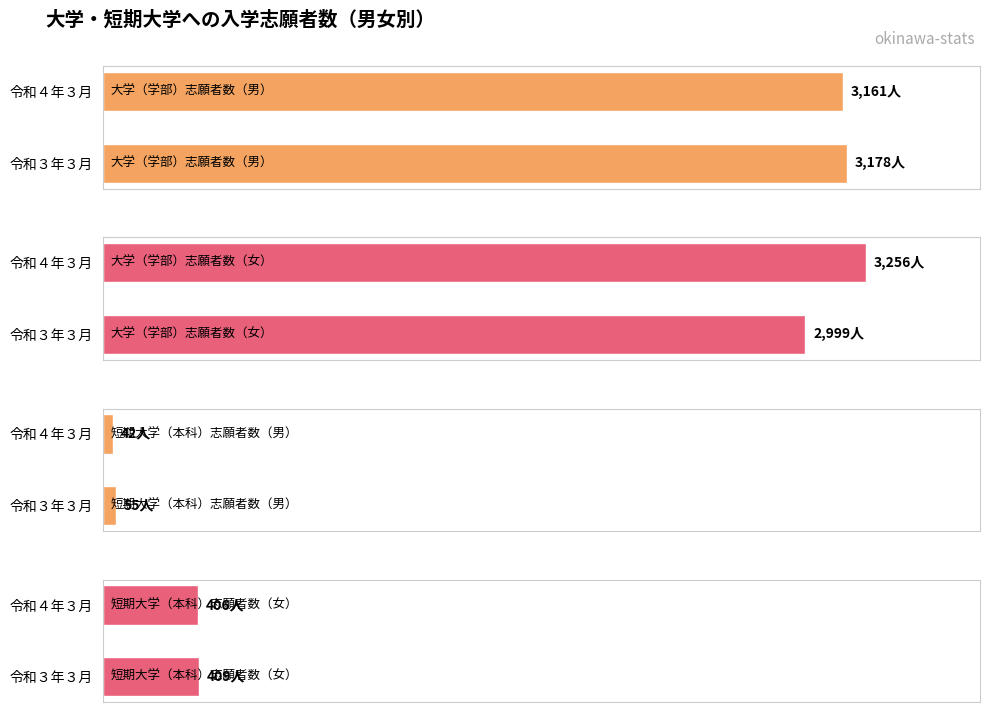

What is the difference between the highest and lowest values at 令和４年３月?

3214